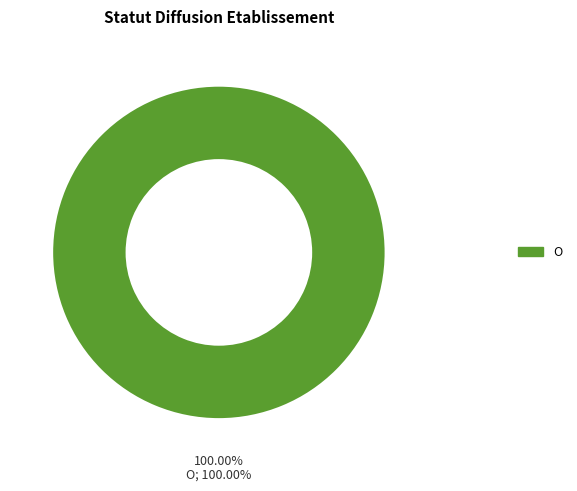

Which slice is the largest?

O